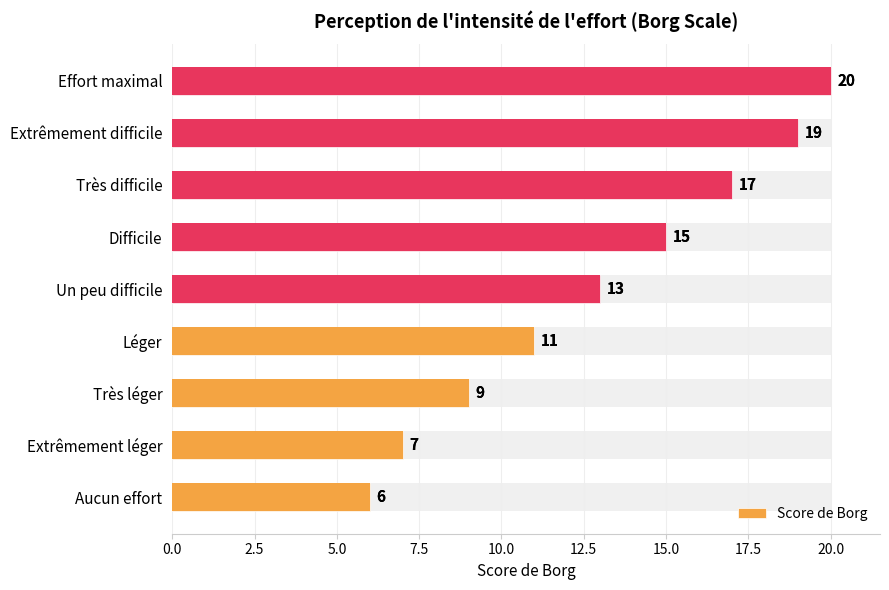

What value does the data have at Léger, to the nearest 10?

10